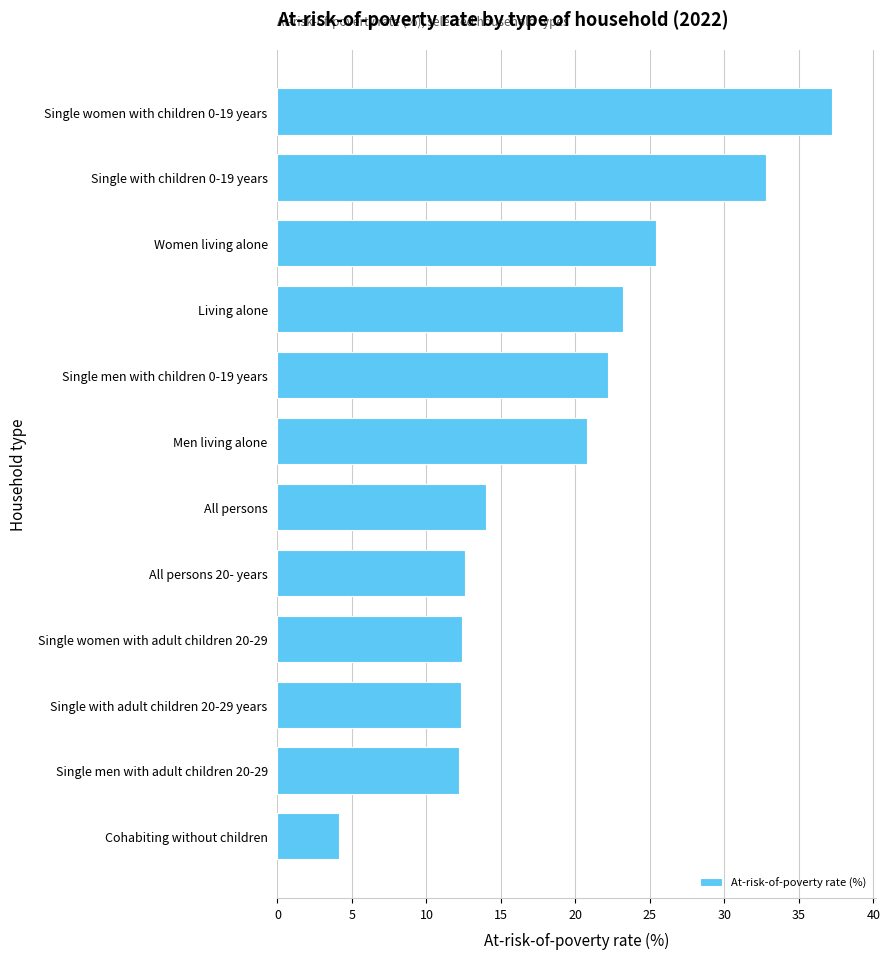

True or false: the data shows 12.3 at Single with adult children 20-29 years.

True